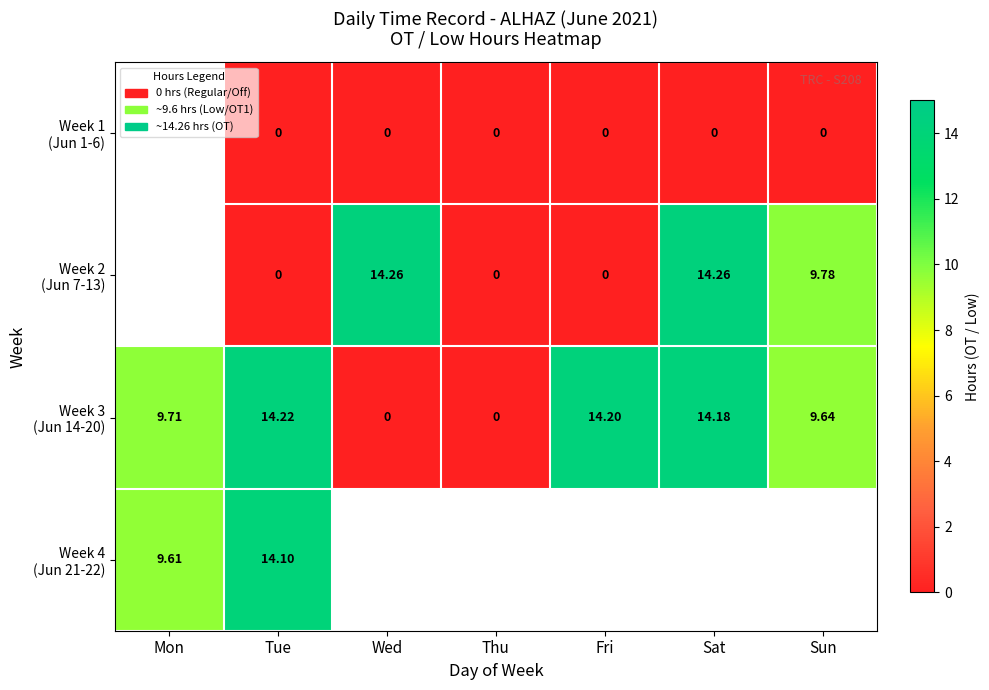

Rank the categories by Week 1 (Jun 1-6) value from lowest to highest.

Mon, Tue, Wed, Thu, Fri, Sat, Sun